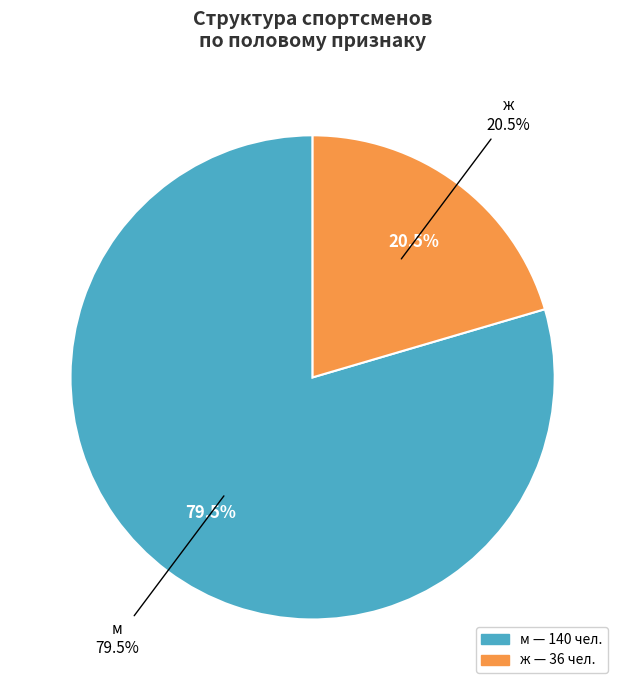

Which category has the smallest portion of the pie?

ж